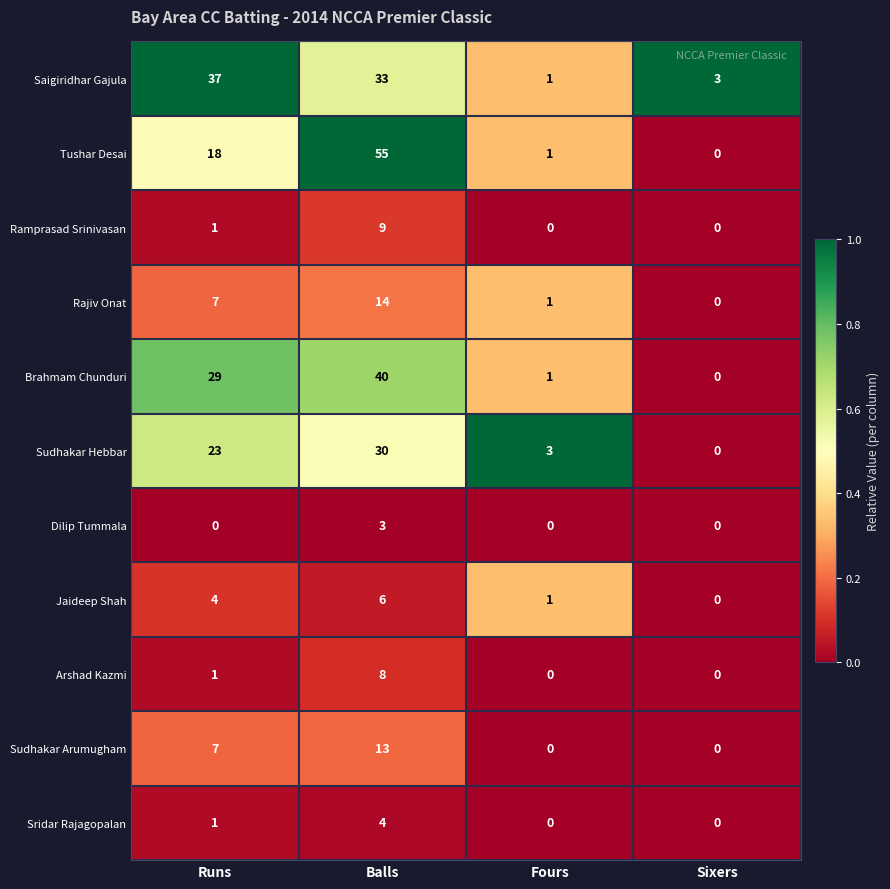

How many positive values does the Sridar Rajagopalan series have?

2